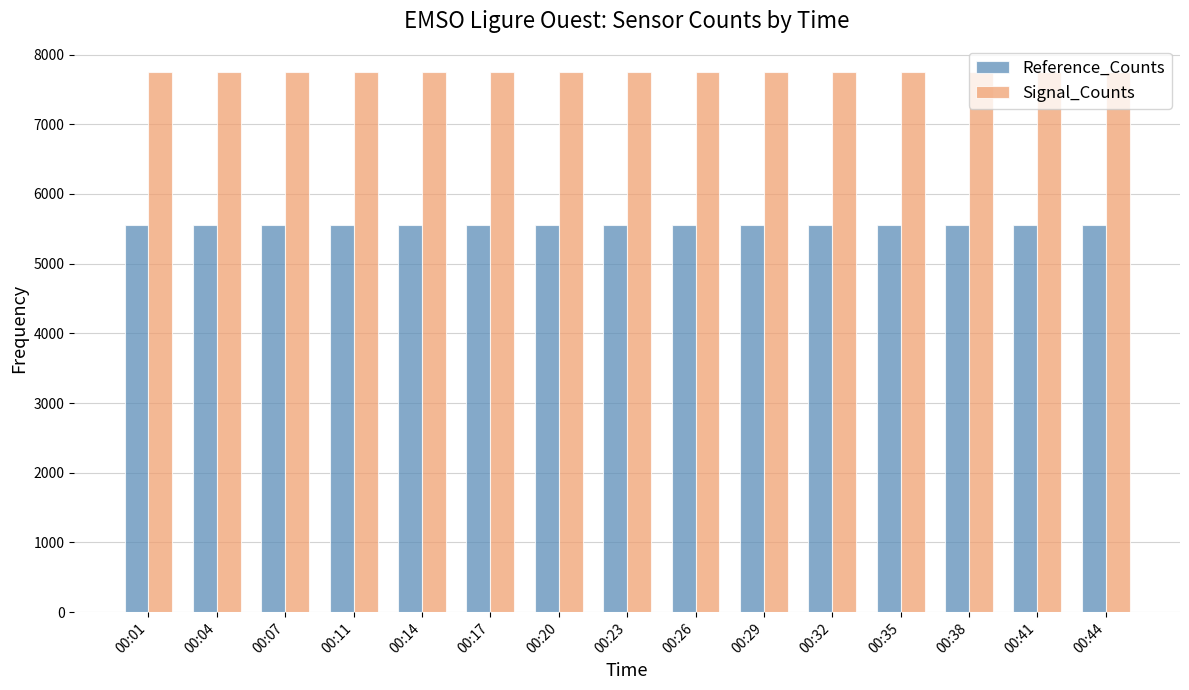

List the series in order of their overall mean, lowest first.

Reference_Counts, Signal_Counts